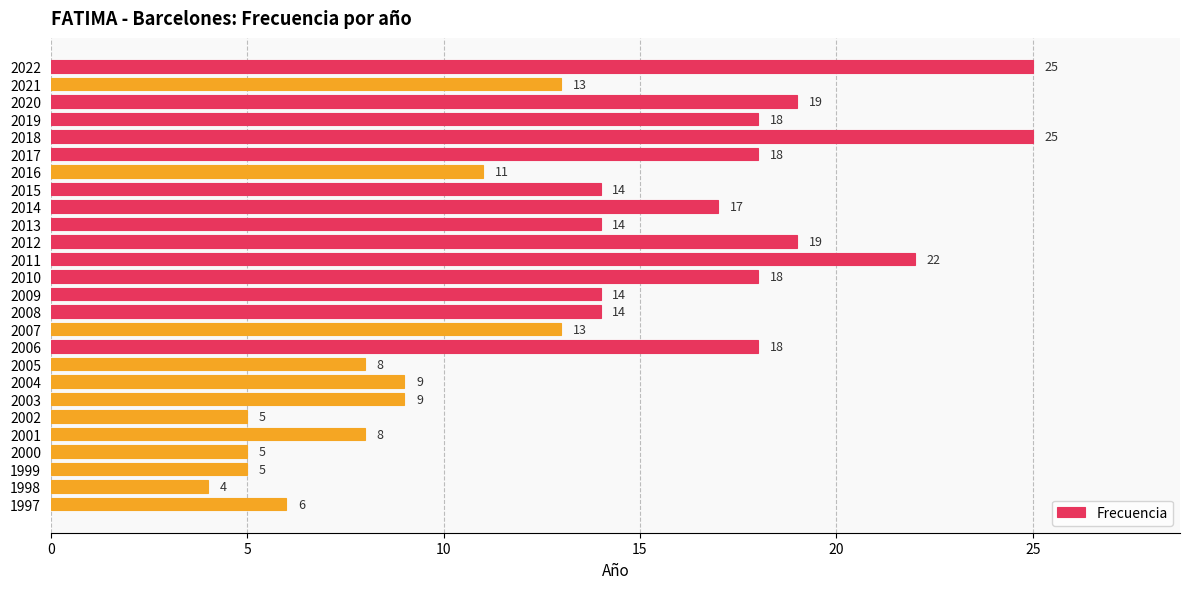

What is the difference between the maximum and second lowest values?

20